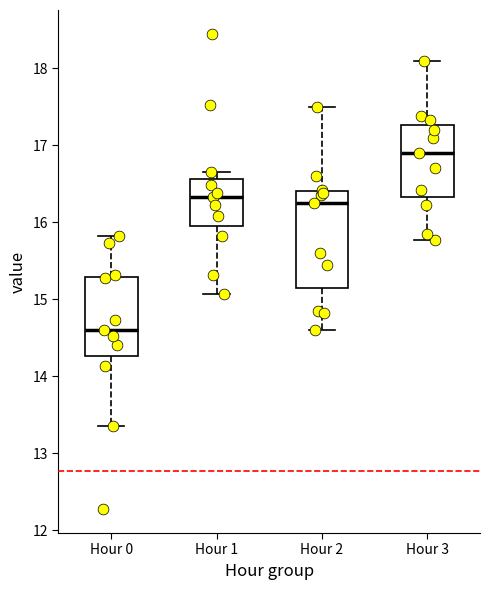

Comparing the boxes themselves (not the whiskers), which one is the tallest?

Hour 2